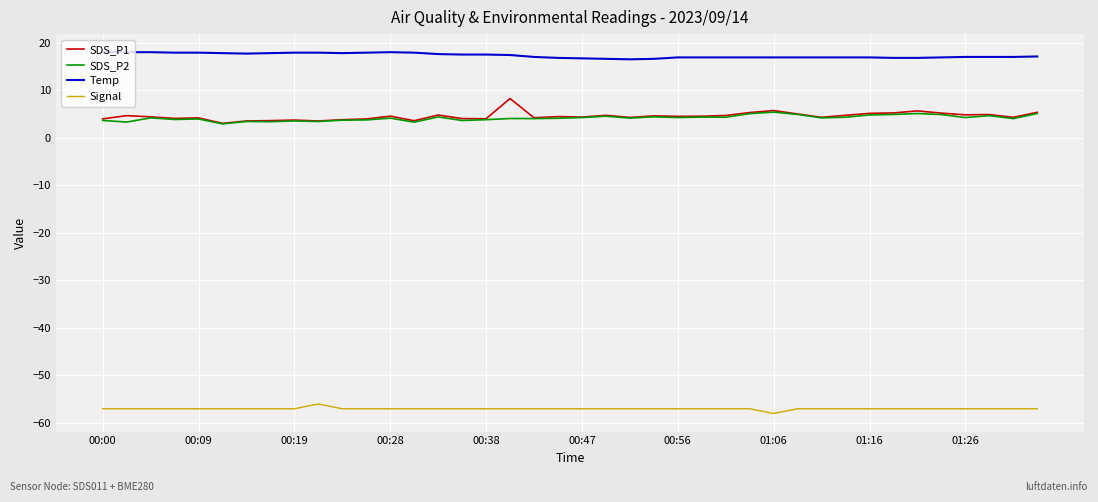

What is the difference between the maximum and minimum values in the SDS_P2 series?

2.5